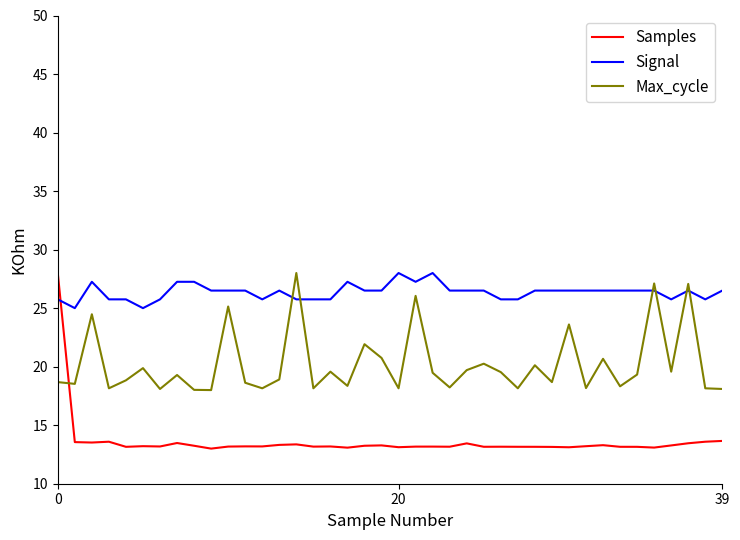

Rank the series by their average value, from lowest to highest.

Samples, Max_cycle, Signal